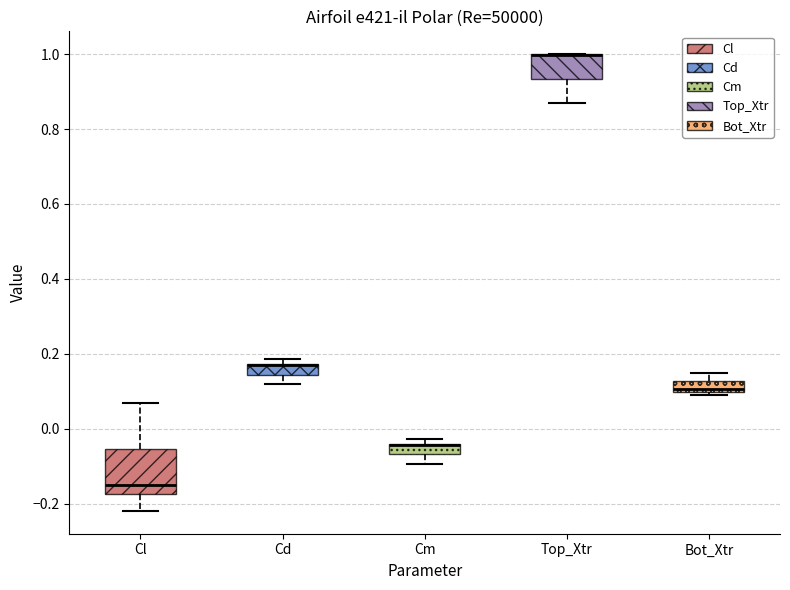

Where is the lower edge of the box for Cd on the y-axis? The values are not printed on the chart, so give them approximately, as read against the axis.

0.14